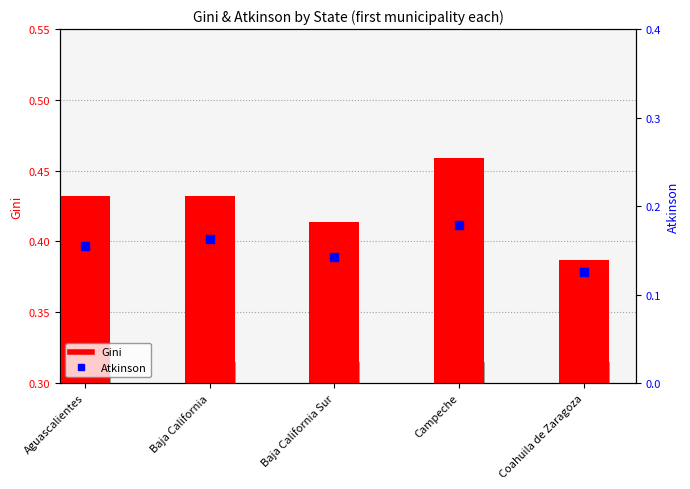

Which series reaches the minimum Y coordinate?

Atkinson